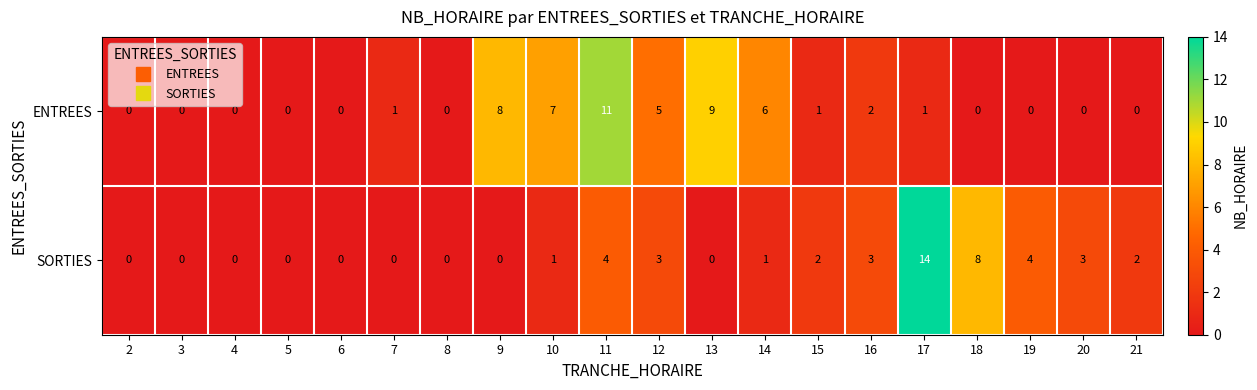

What is the maximum value shown in the chart?

14